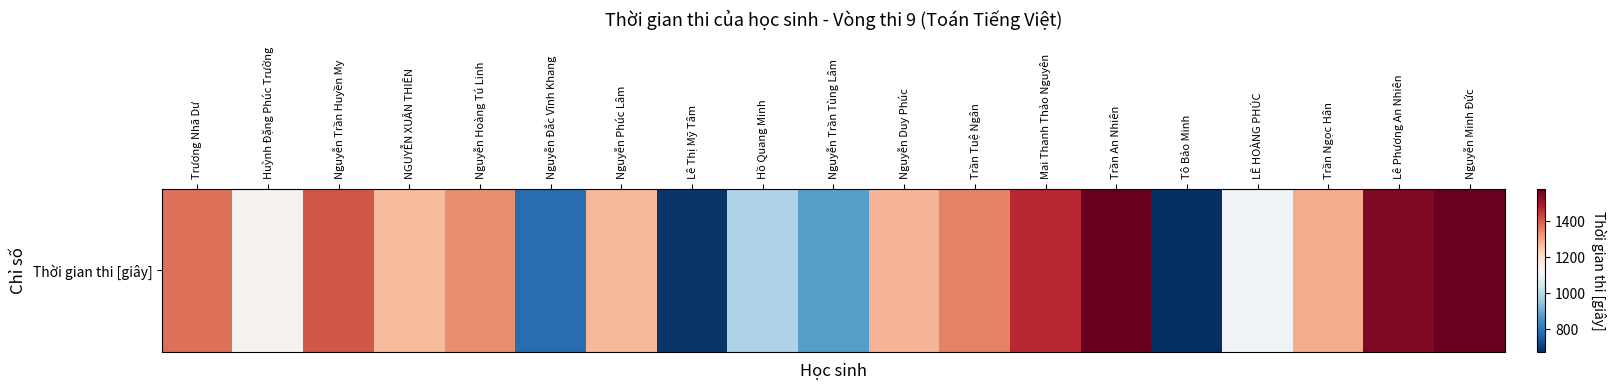

What is the average value?

1211